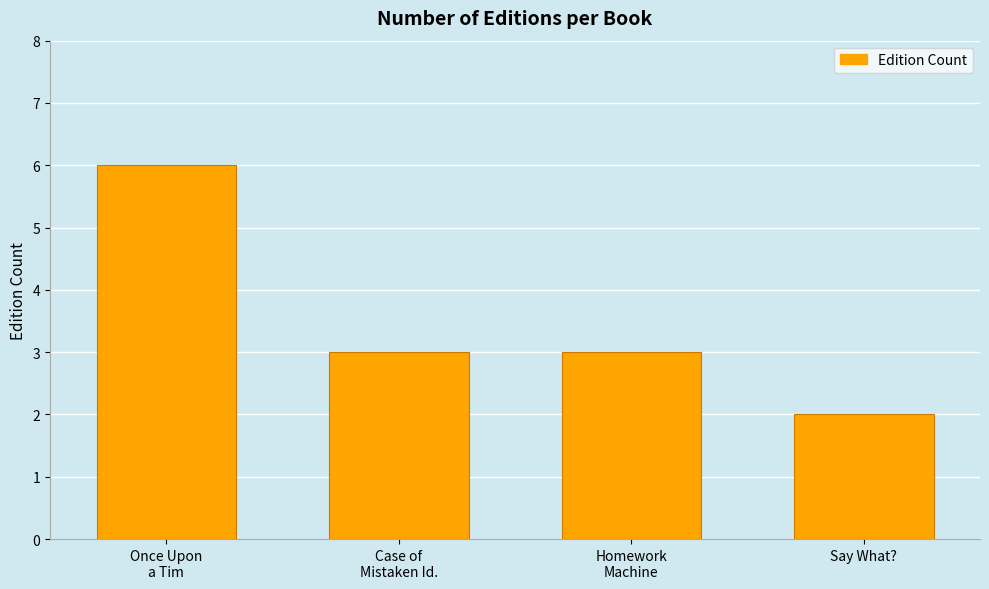

What is the difference between the values at Say What? and Homework
Machine?

1